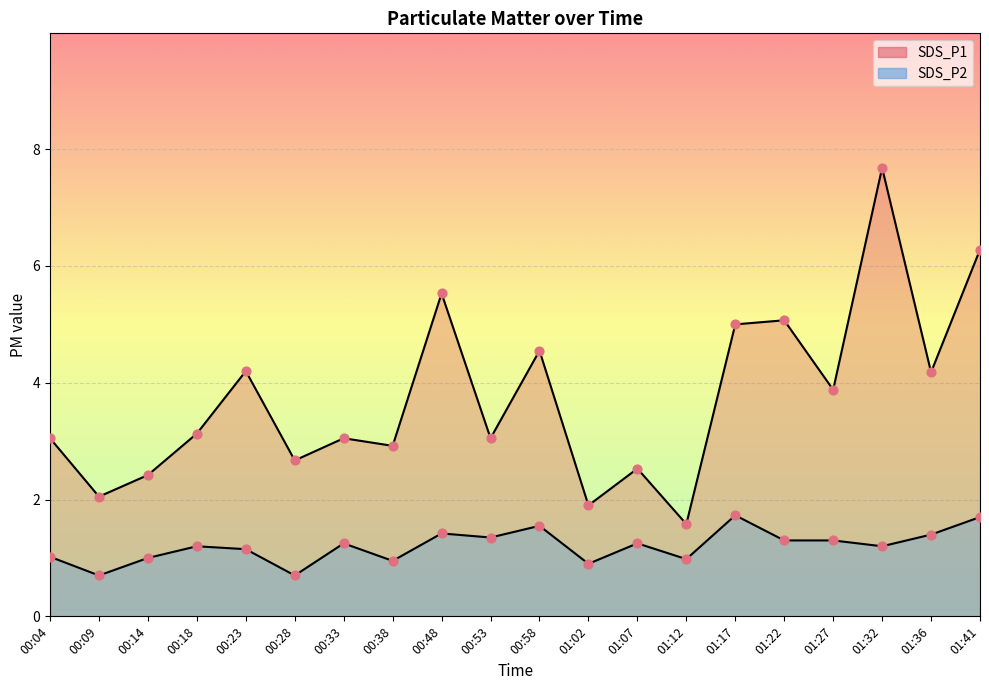

Which series contains the lowest Y value?

SDS_P2